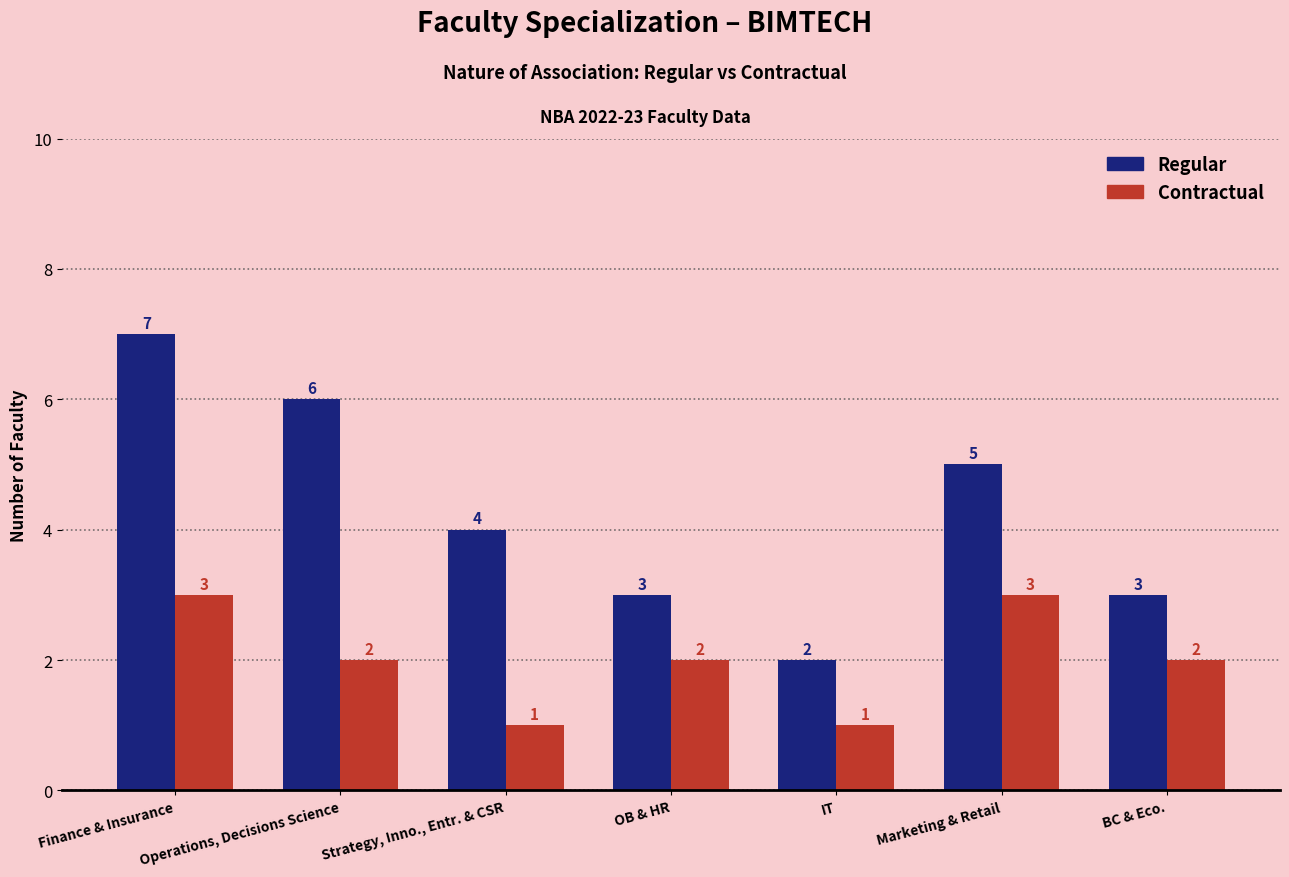

What is the sum of the Contractual values at Operations, Decisions Science and Finance & Insurance?

5